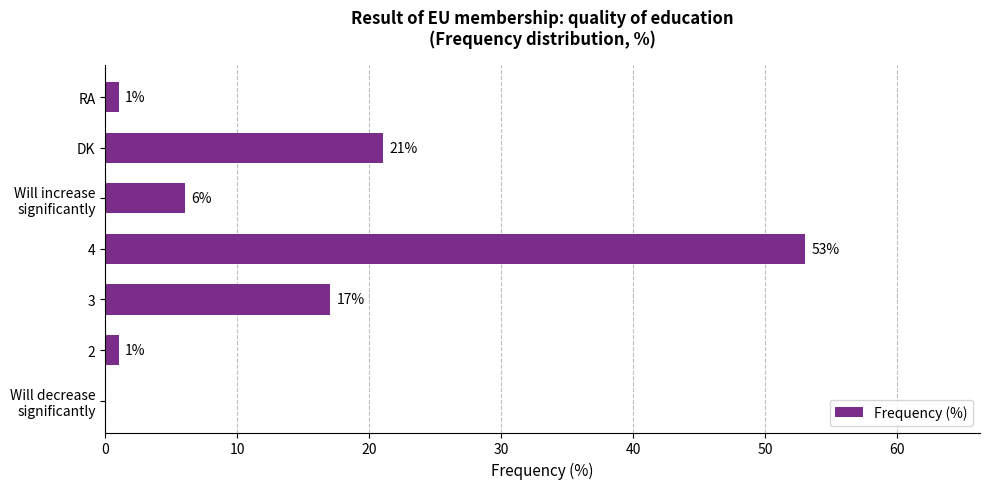

Are the bars horizontal?

Yes